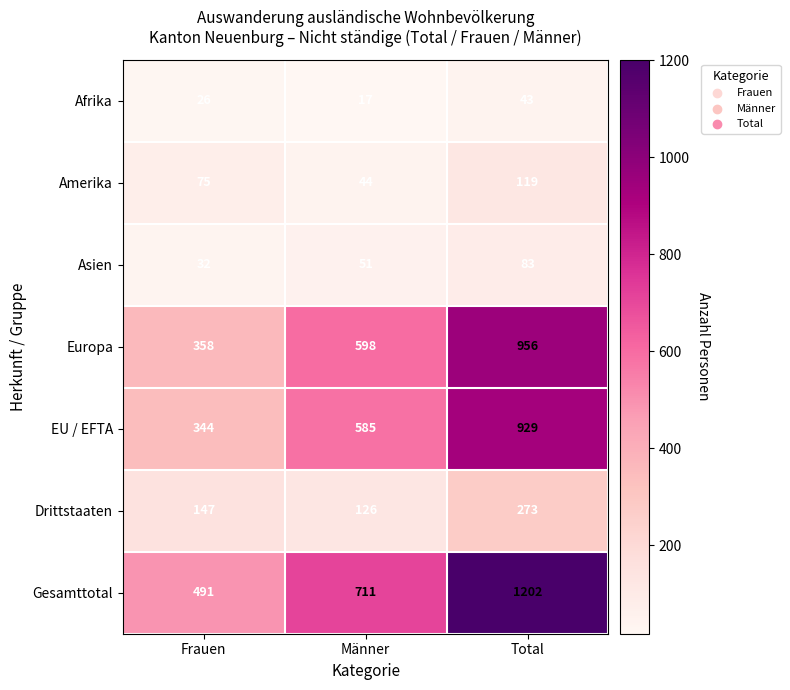

What is the total value across all series at Männer?

2132